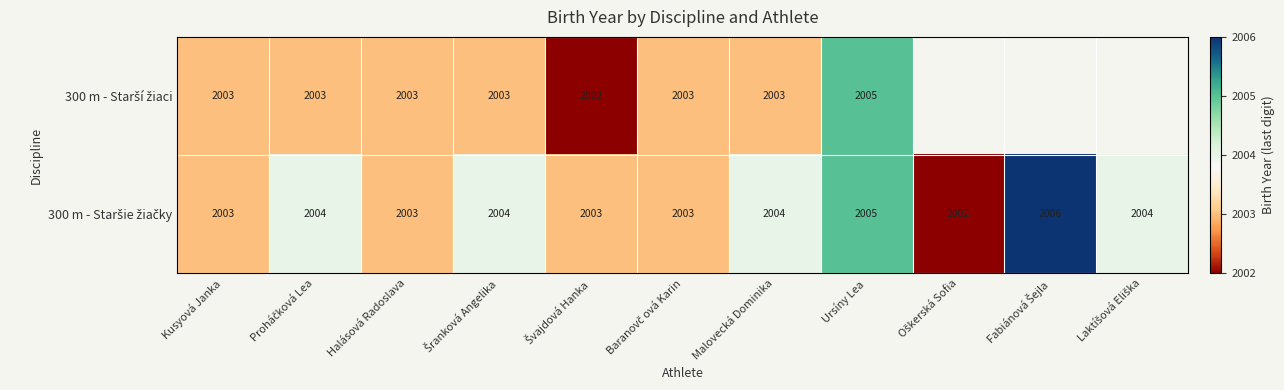

What is the total value across all series at Šranková Angelika?

7.0